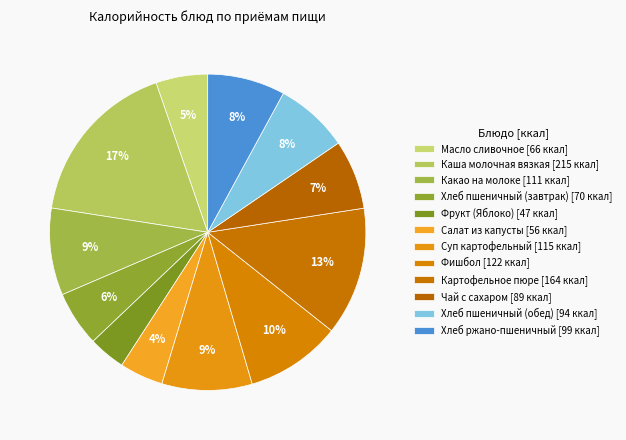

To the nearest percent, what is the average slice percentage?

8%